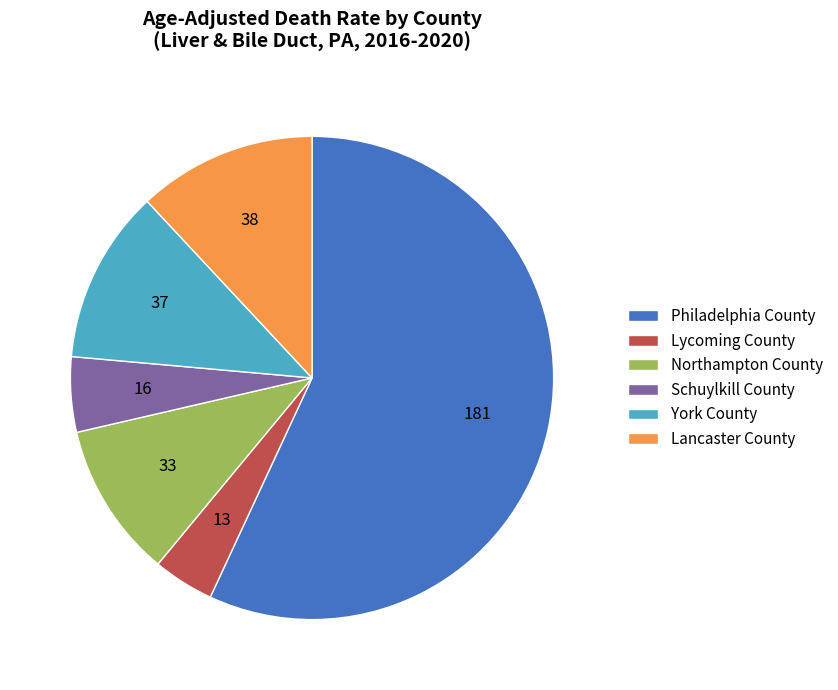

Which category has the biggest portion of the pie?

Philadelphia County